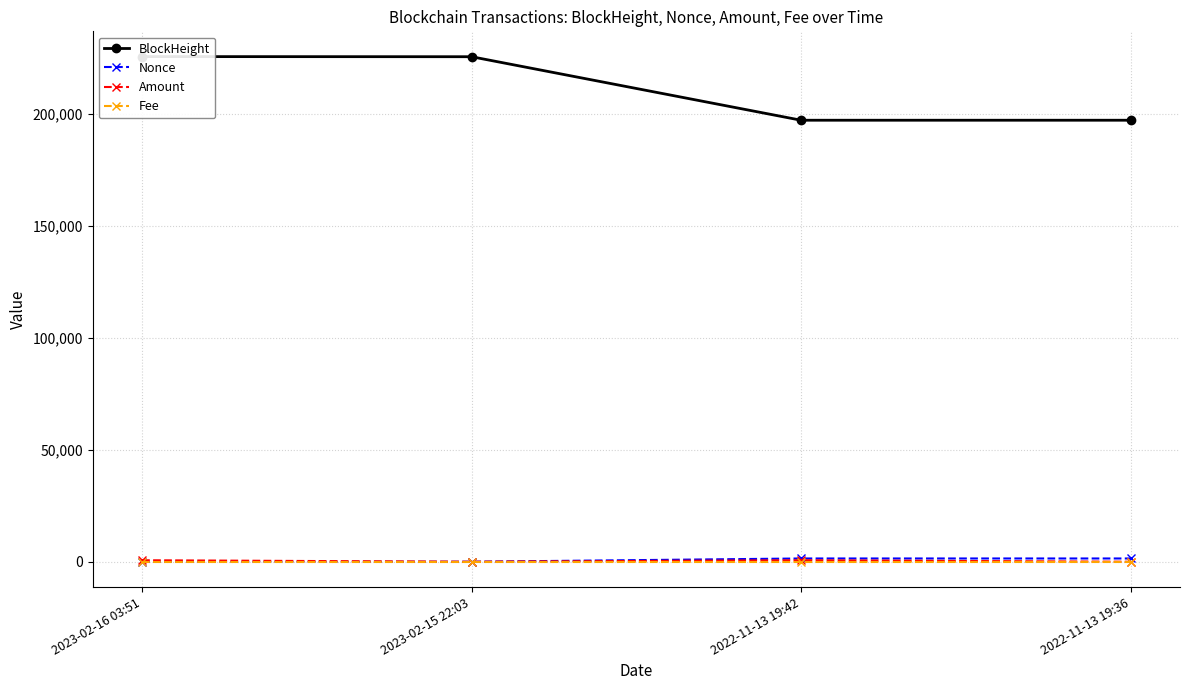

Which series has the widest spread of values?

BlockHeight